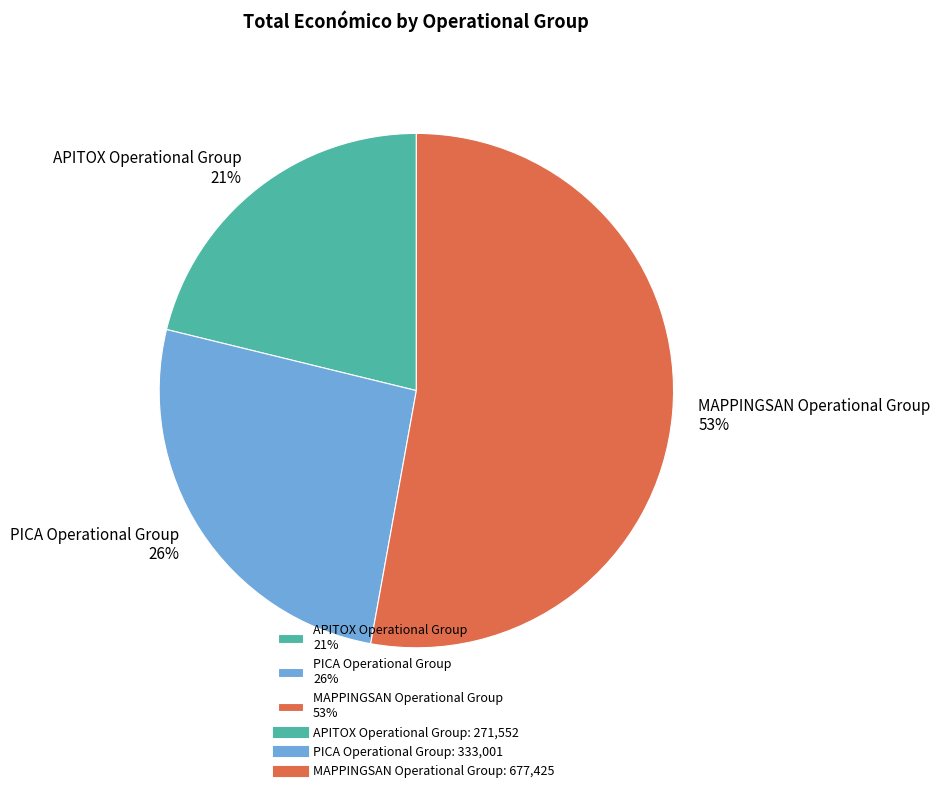

Which slice represents more than half of the pie?

MAPPINGSAN Operational Group